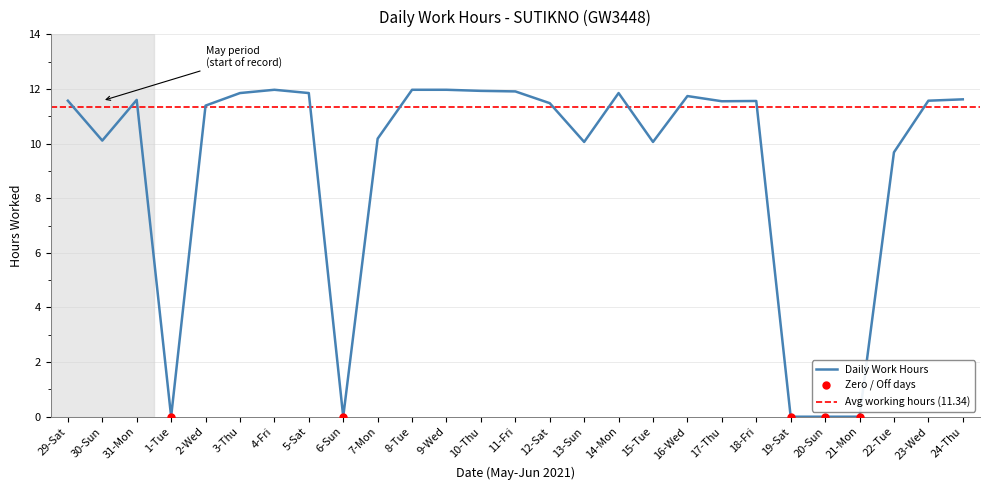

What is the average value?

9.2